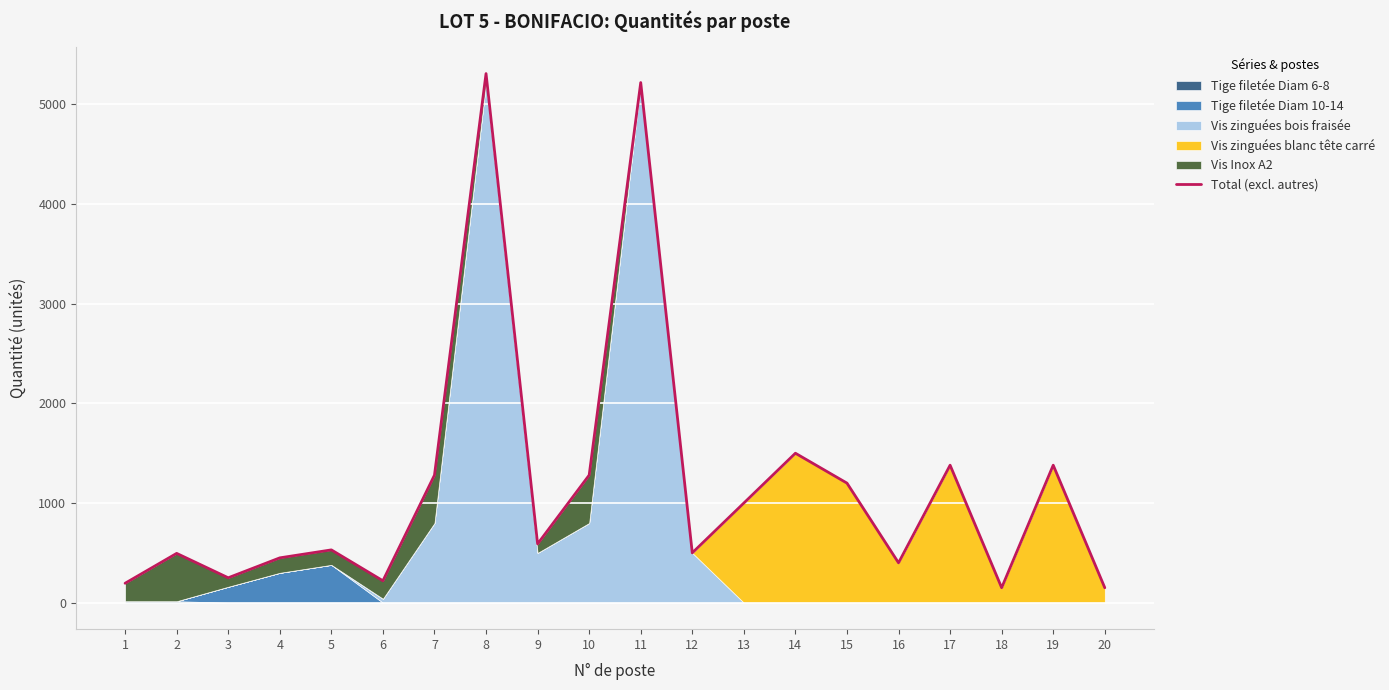

What is the minimum value shown in the chart?

150